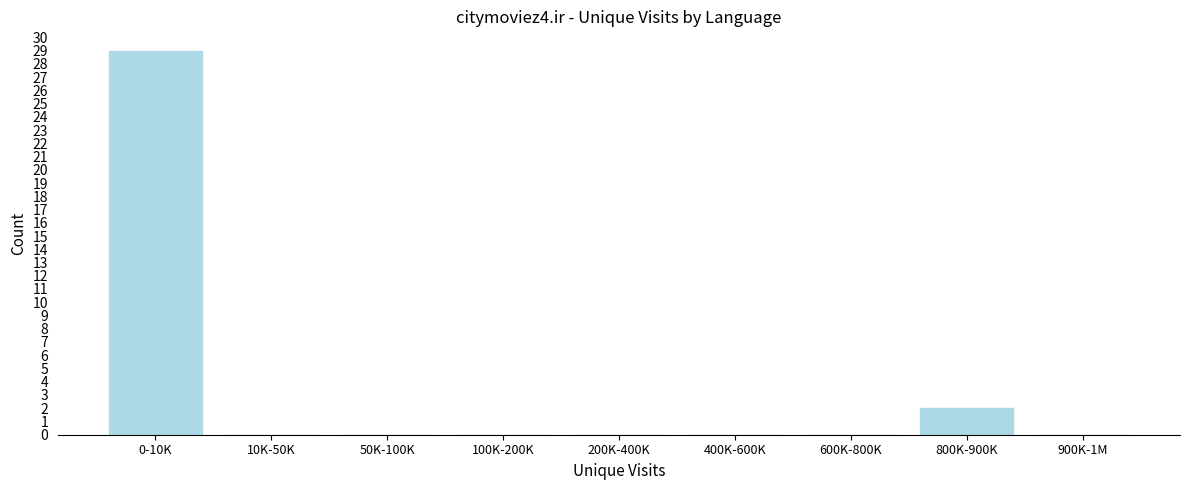

Reading left to right, what are all the values shown in this chart?

0-10K=29	10K-50K=0	50K-100K=0	100K-200K=0	200K-400K=0	400K-600K=0	600K-800K=0	800K-900K=2	900K-1M=0